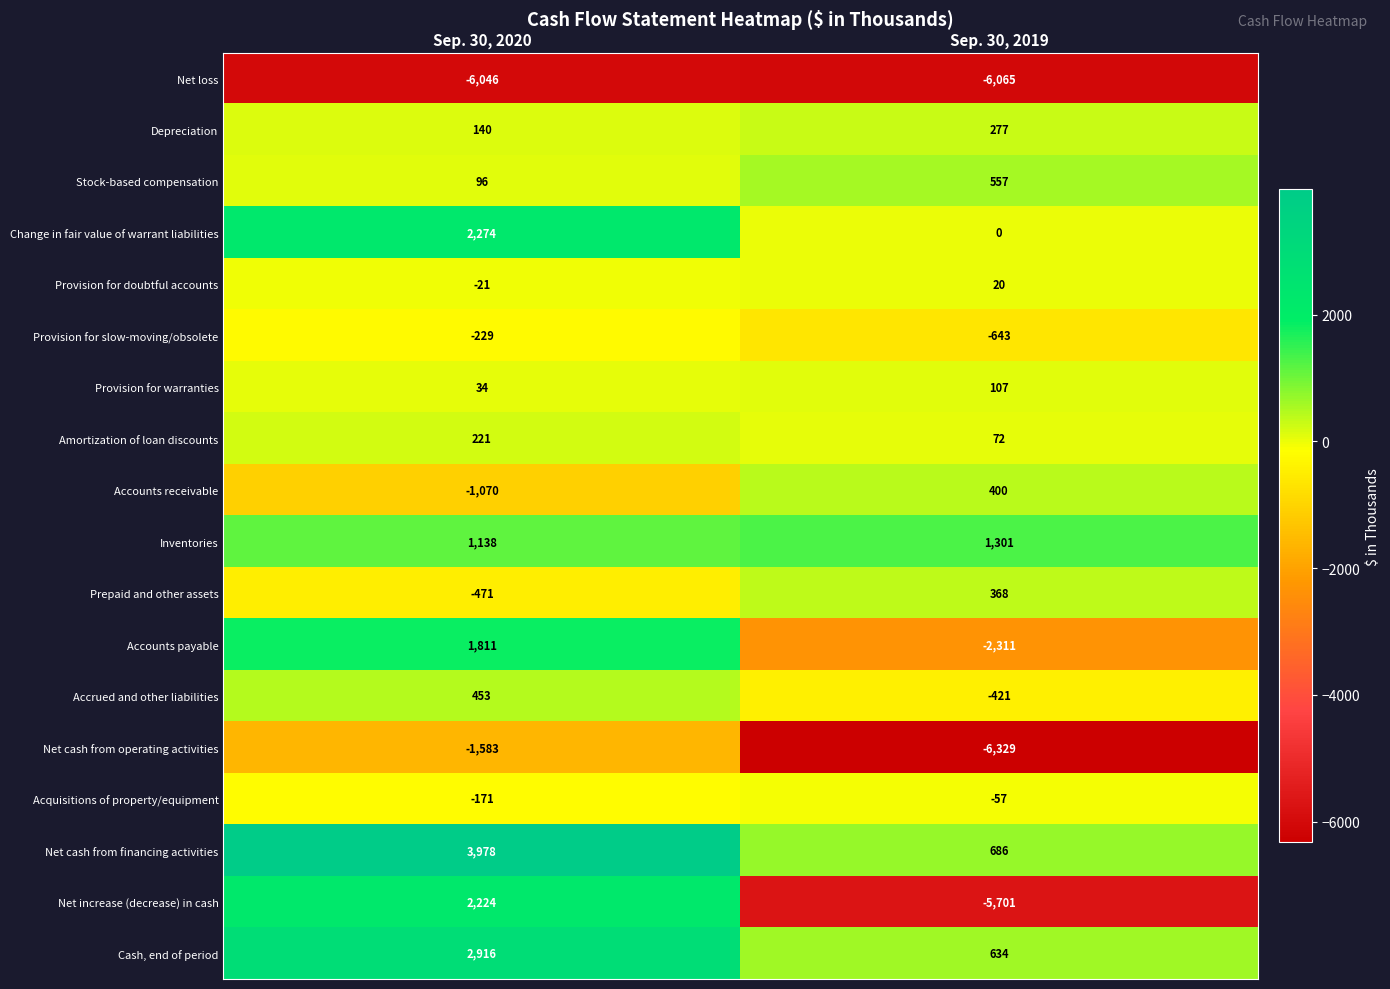

The value of Accounts receivable at Sep. 30, 2019 is 205. True or false?

False